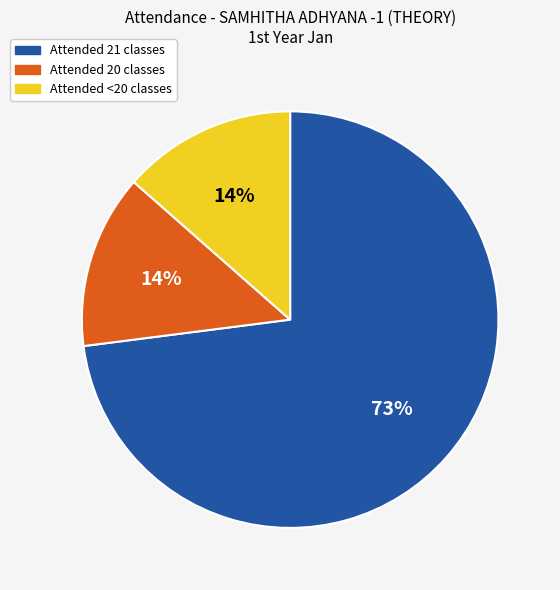

Do Attended 20 classes and Attended 21 classes together represent more than half of the pie?

Yes